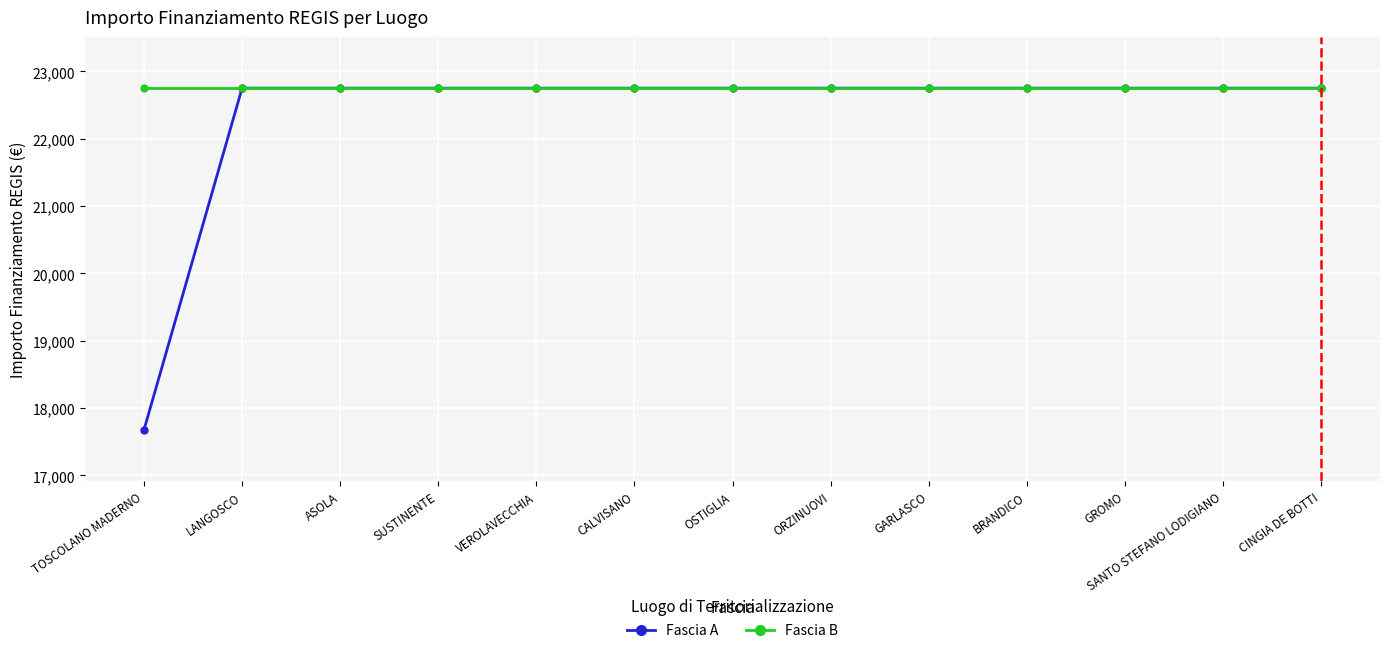

True or false: Fascia B has a value of 10086.9 at OSTIGLIA.

False